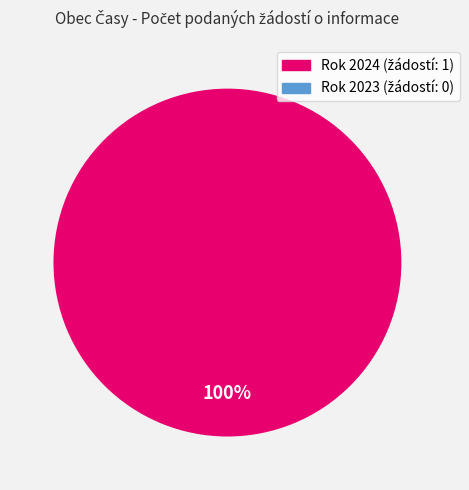

True or false: 2024 (ID 103805) accounts for 87% of the total.

False